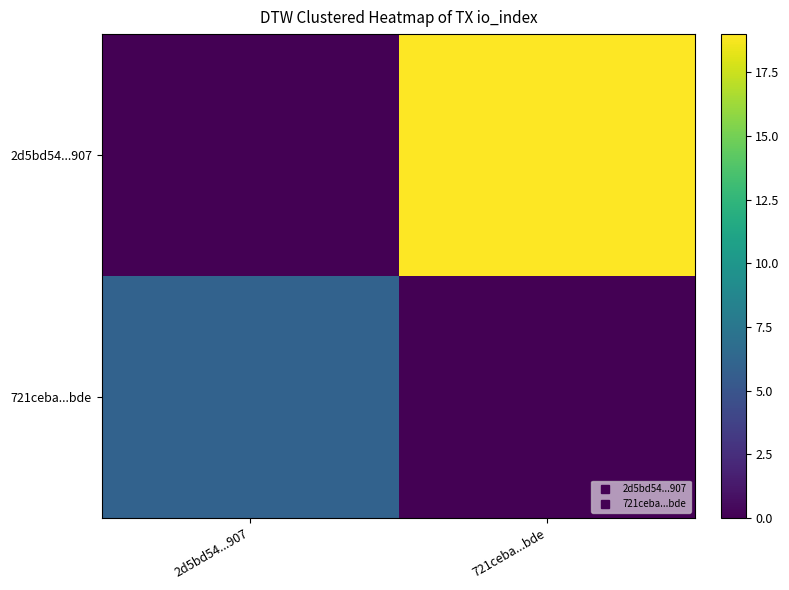

List the series in order of their overall mean, highest first.

2d5bd54...907, 721ceba...bde